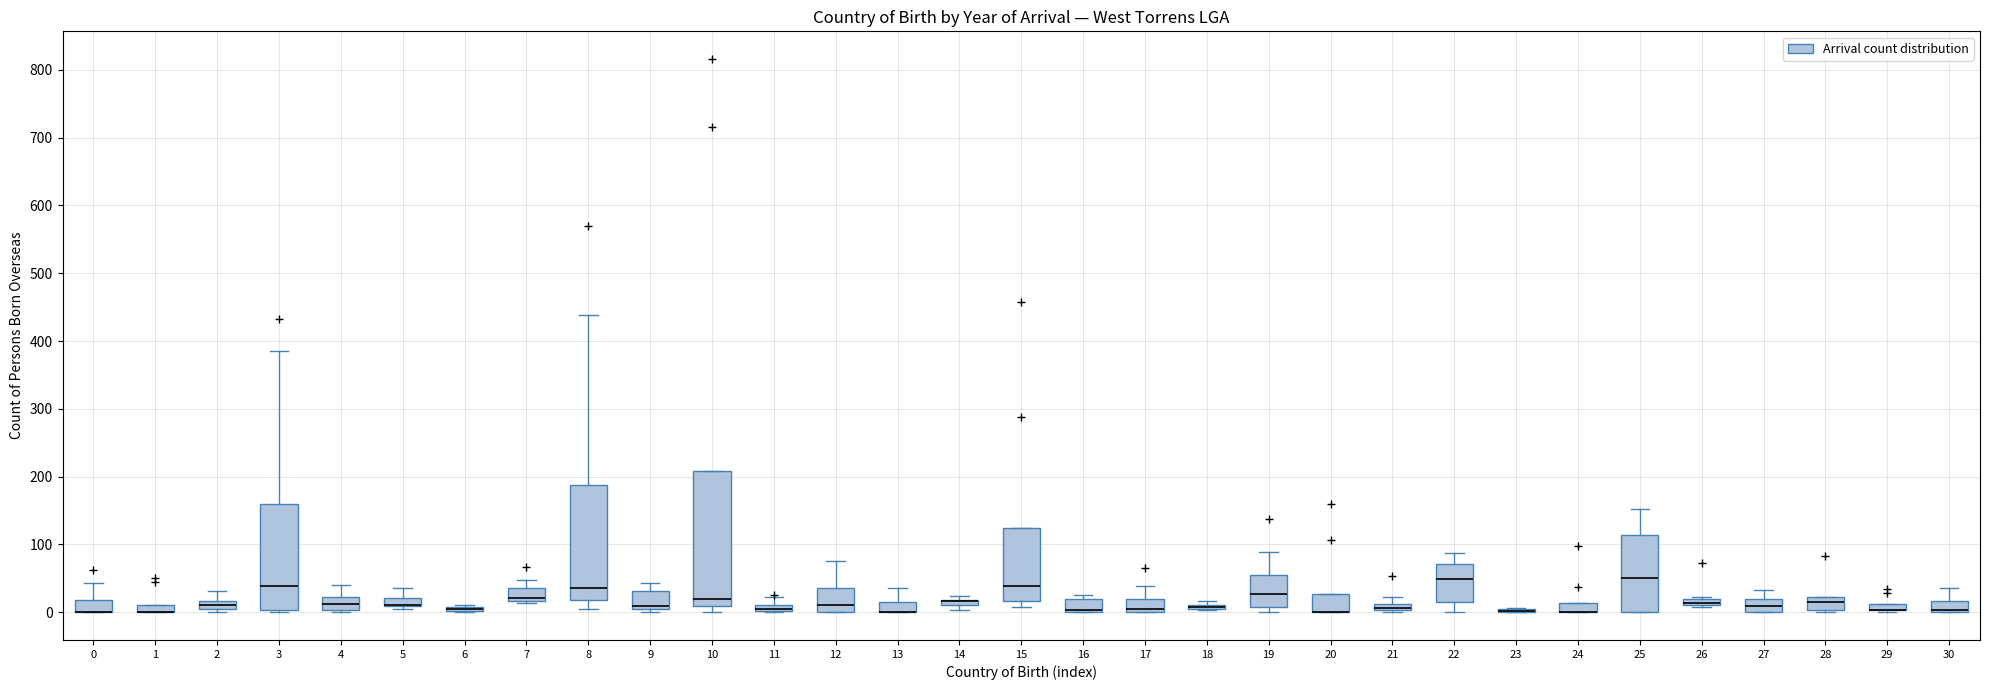

Comparing the boxes themselves (not the whiskers), which one is the tallest?

10